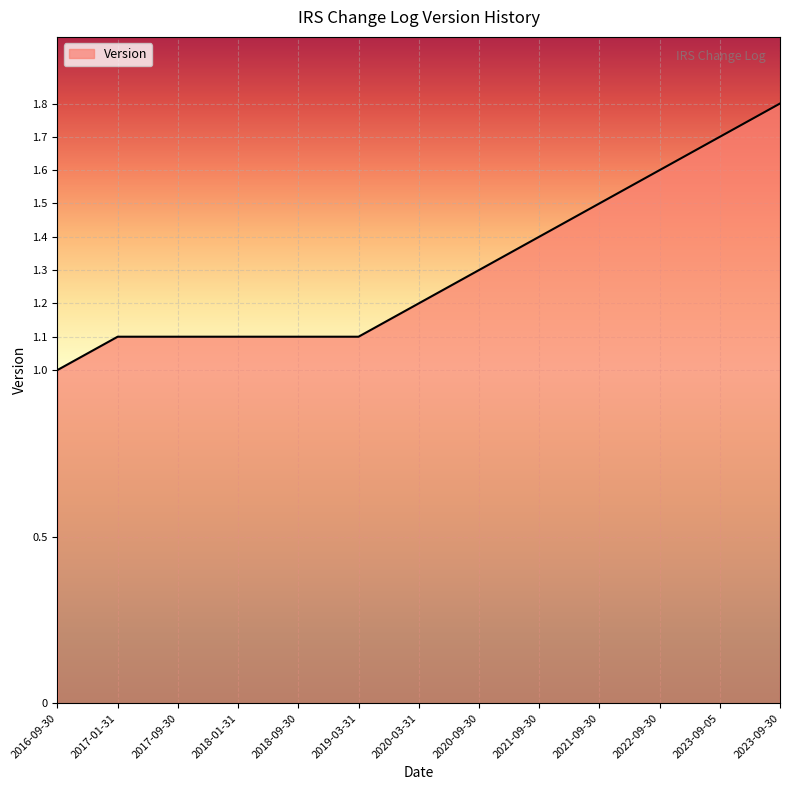

True or false: there are more than 0 points higher than both neighbors.

False